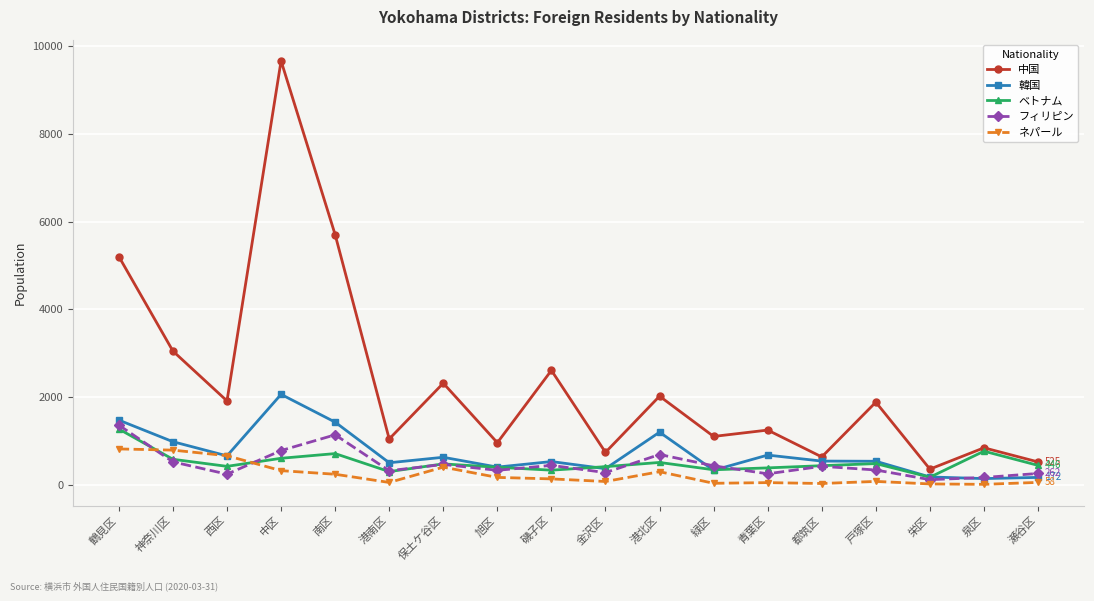

What is the smallest value displayed?

14